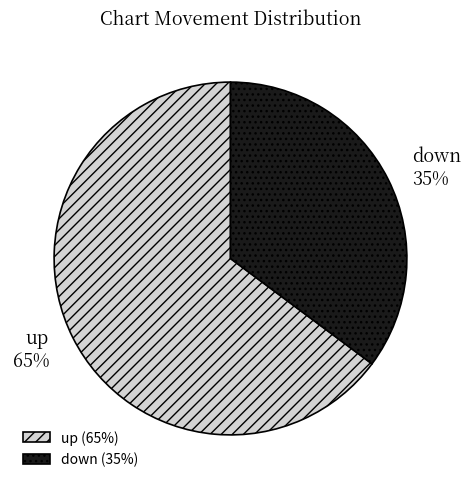

The down slice represents 46% of the pie. True or false?

False